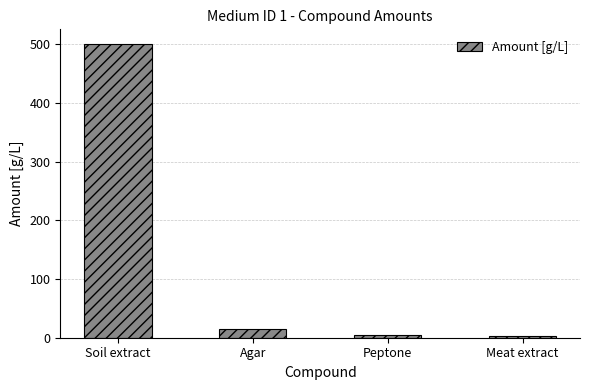

Which label corresponds to the largest value in the chart?

Soil extract